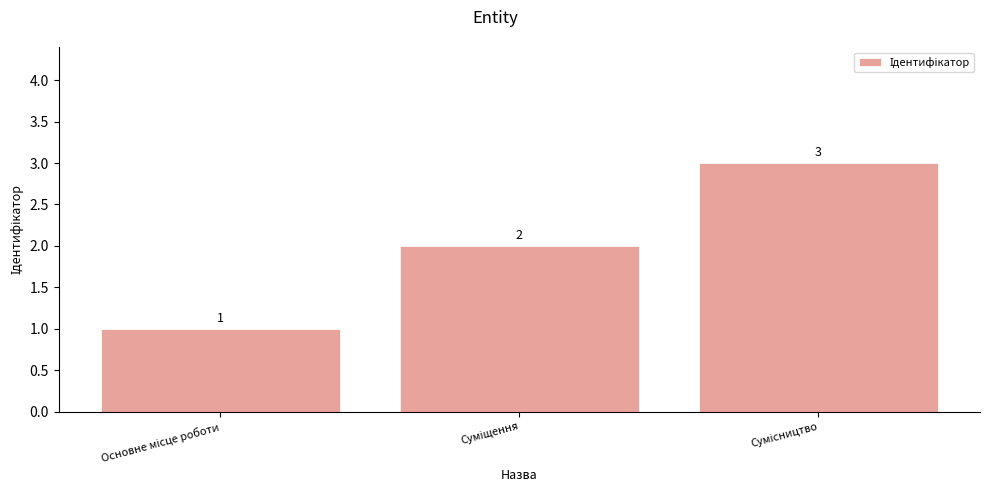

What is the smallest value displayed?

1